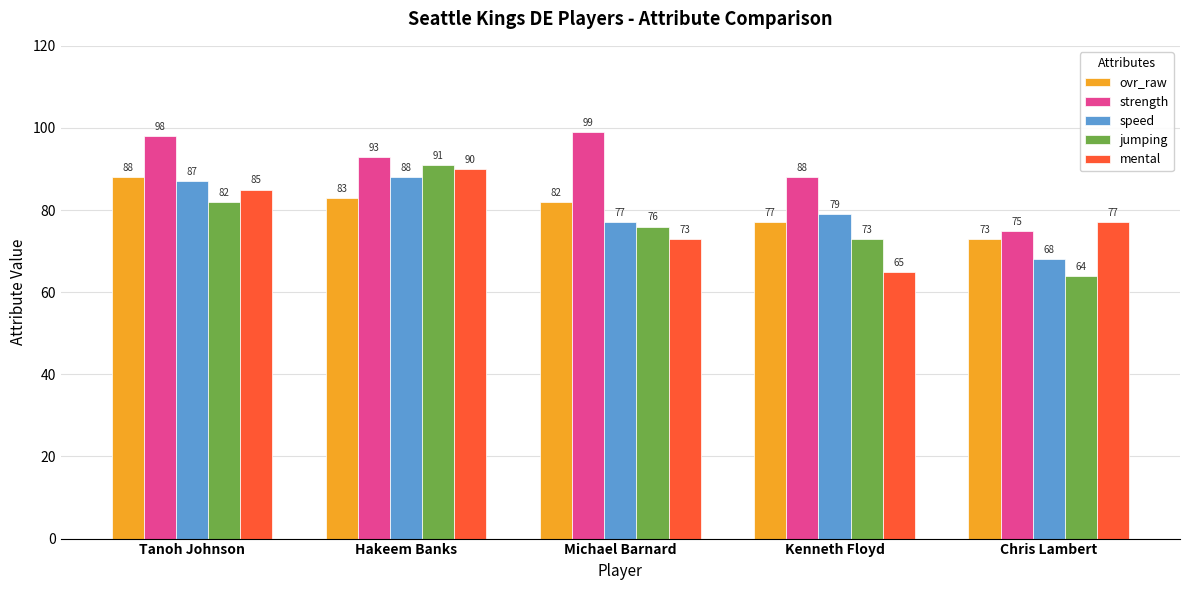

How many distinct data groups are displayed?

5